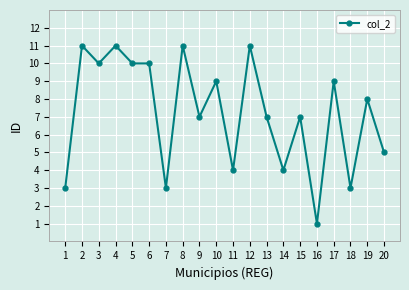

The value at 1 is 3. True or false?

True